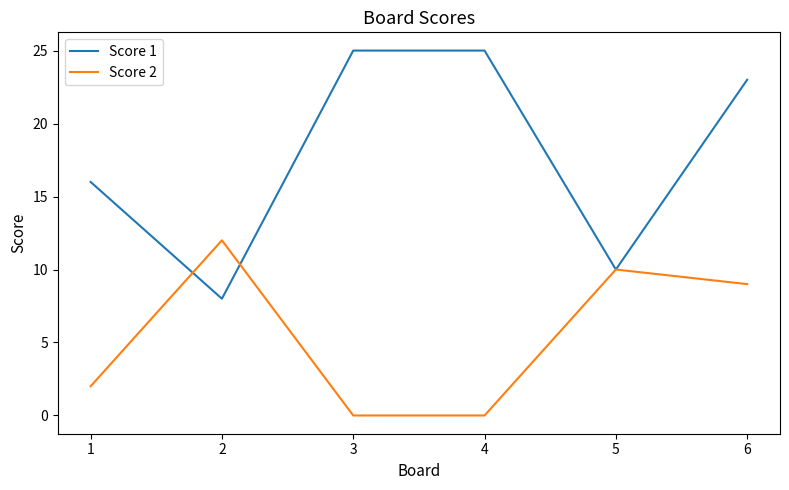

Rank the series by their average value, from lowest to highest.

Score 2, Score 1